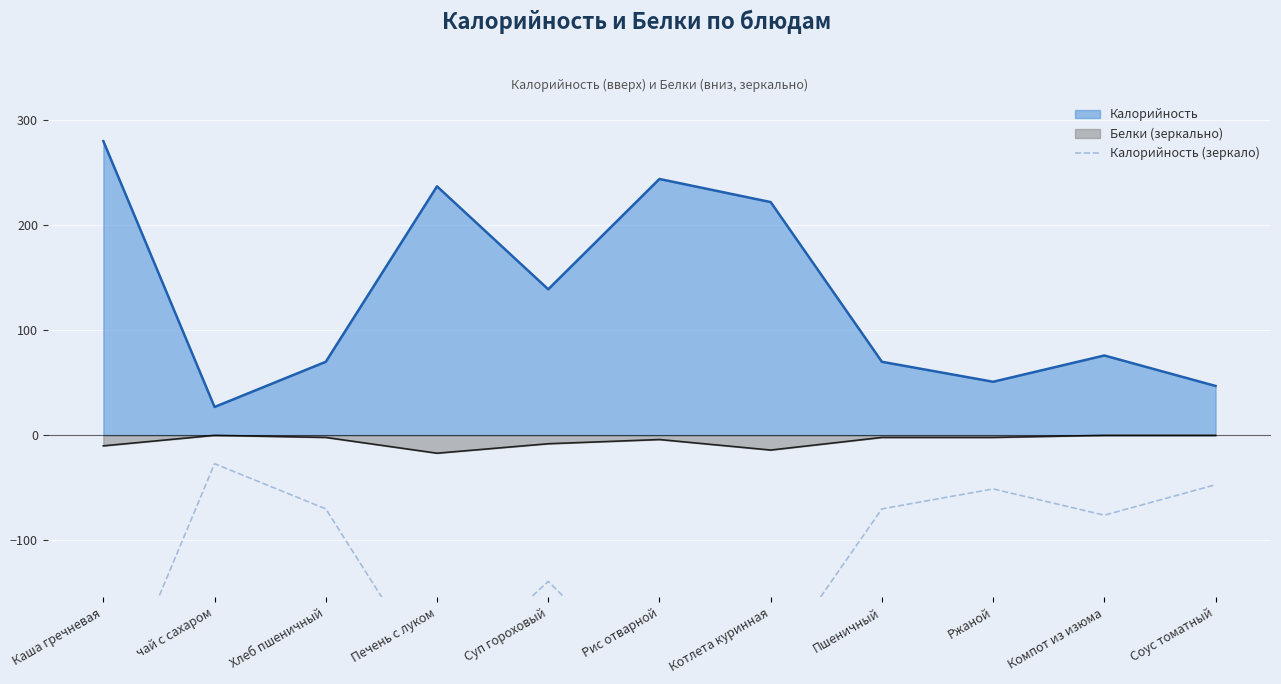

True or false: the data has more than 2 interior local peaks.

True